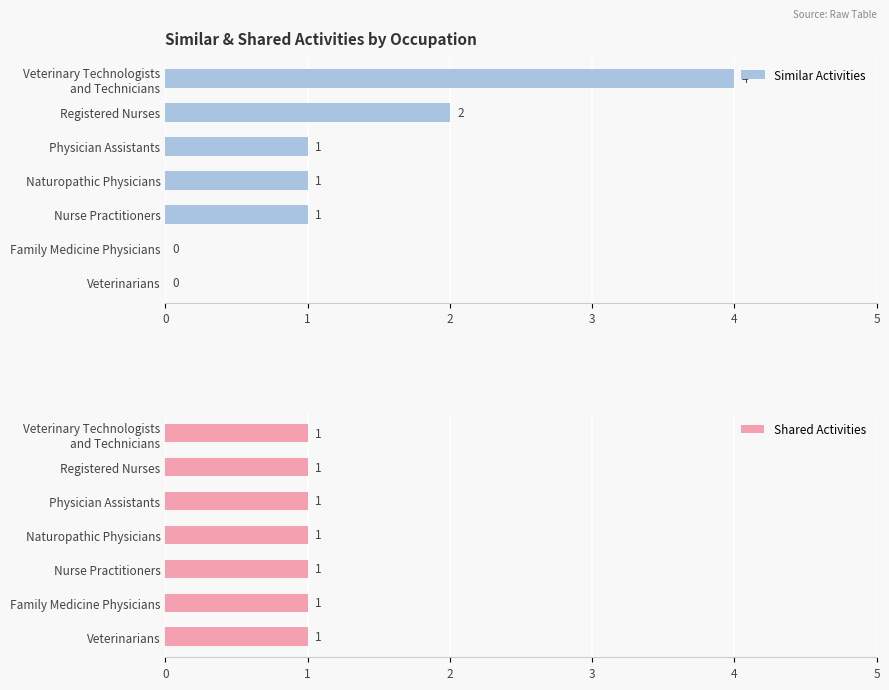

True or false: Similar Activities has a value of 0 at Family Medicine Physicians.

True